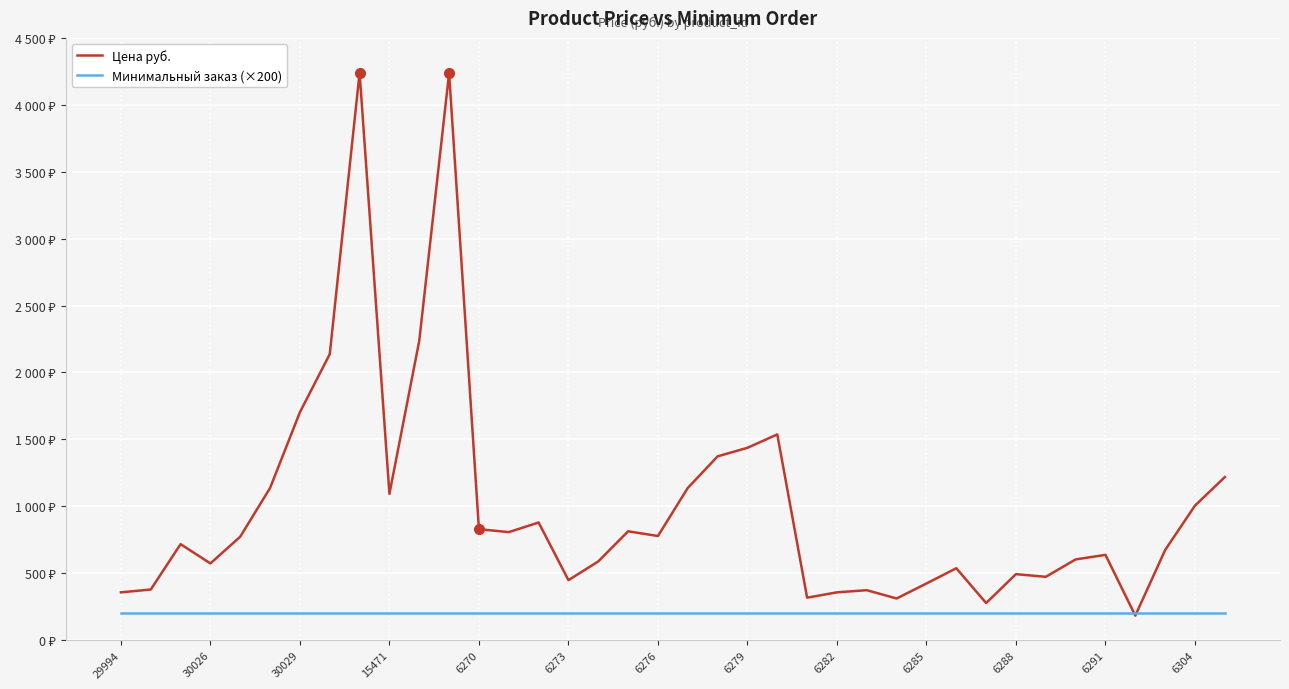

Does the chart display data point markers on the line(s)?

No